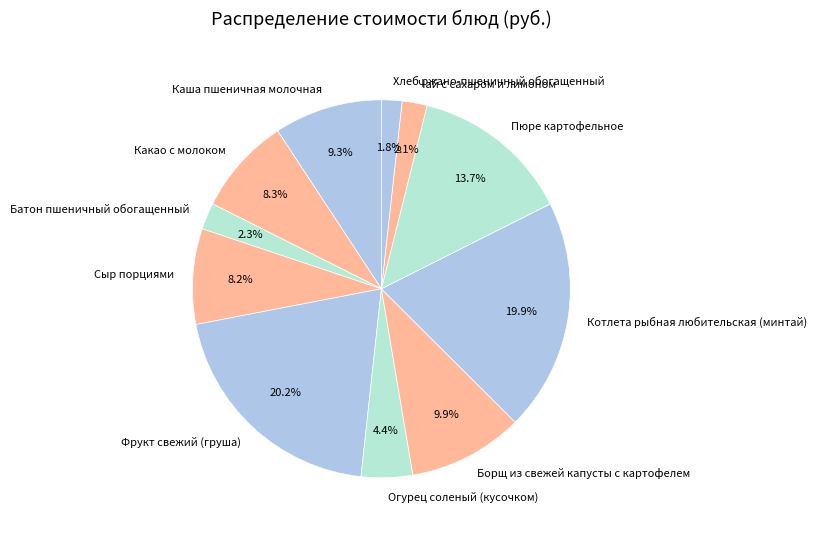

Does any single category account for the majority?

No